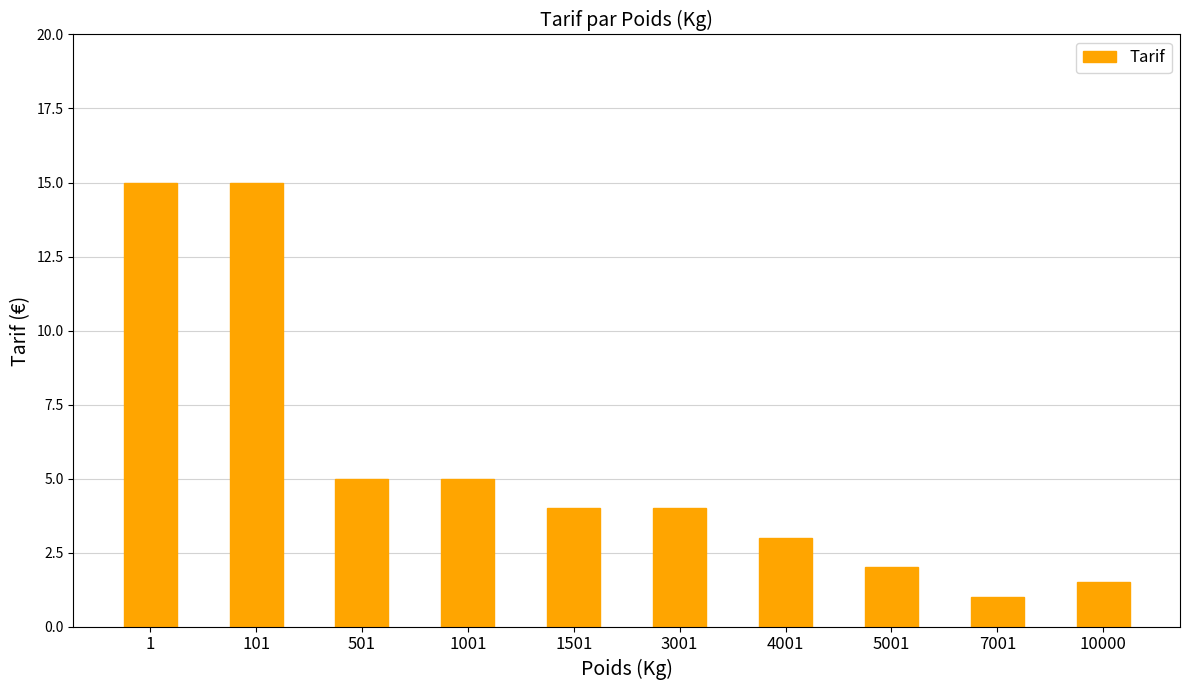

What is the minimum value shown in the chart?

1.0